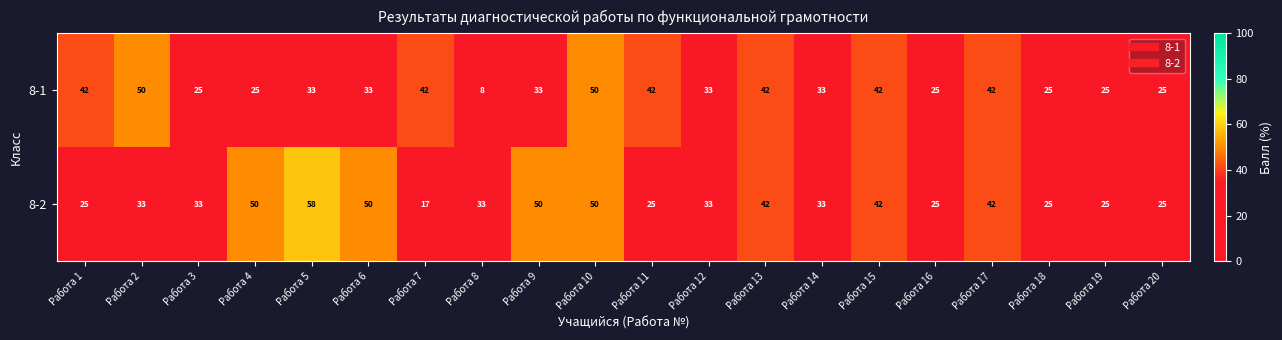

What is the highest value of the 8-1 series?

50